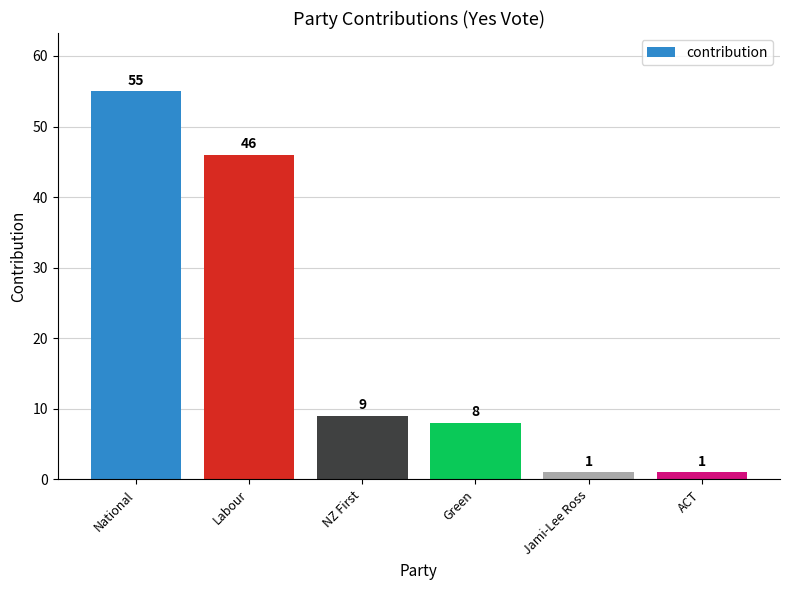

Reading left to right, list all the values displayed in this chart.

National=55	Labour=46	NZ First=9	Green=8	Jami-Lee Ross=1	ACT=1